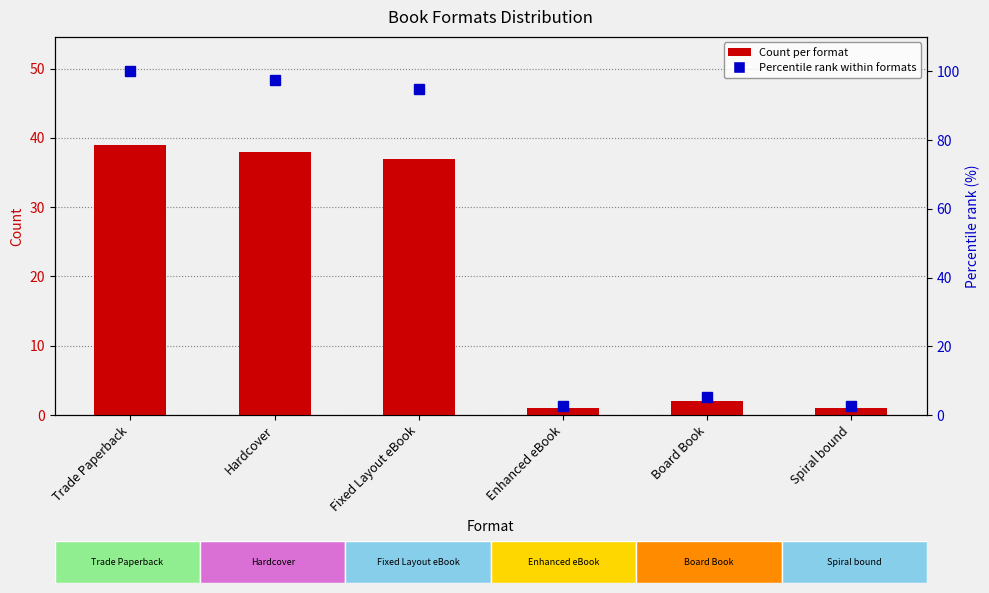

What is the label of the 2nd bar from the left?

Hardcover